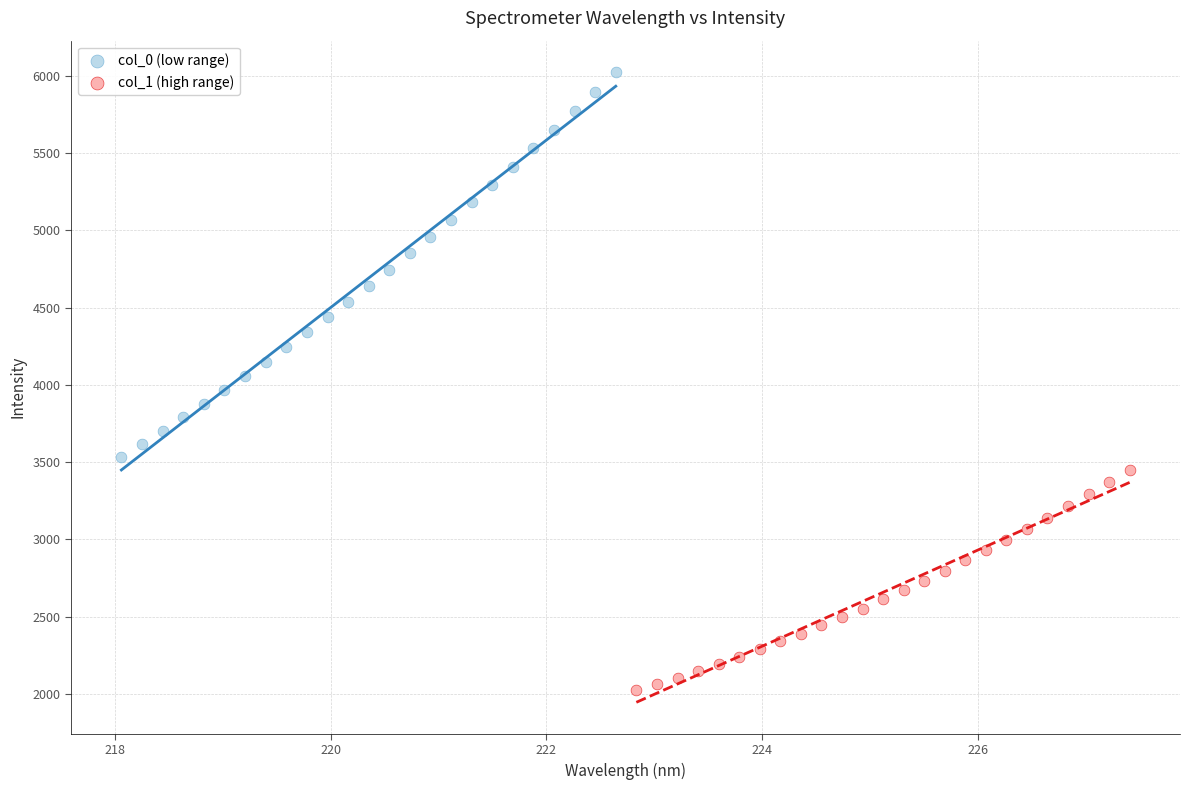

Which series reaches the minimum Y coordinate?

col_1 (high range)